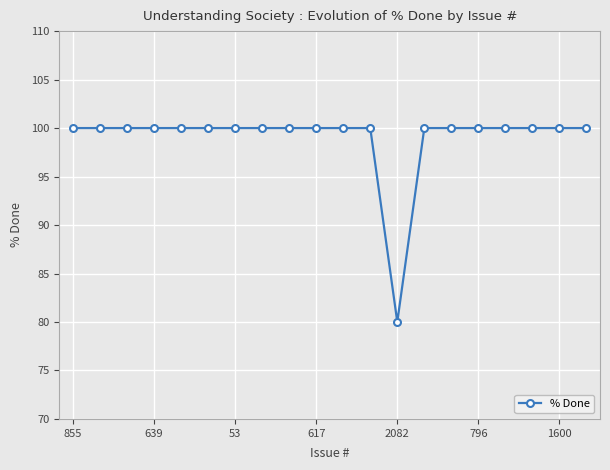

What is the minimum value shown in the chart?

80